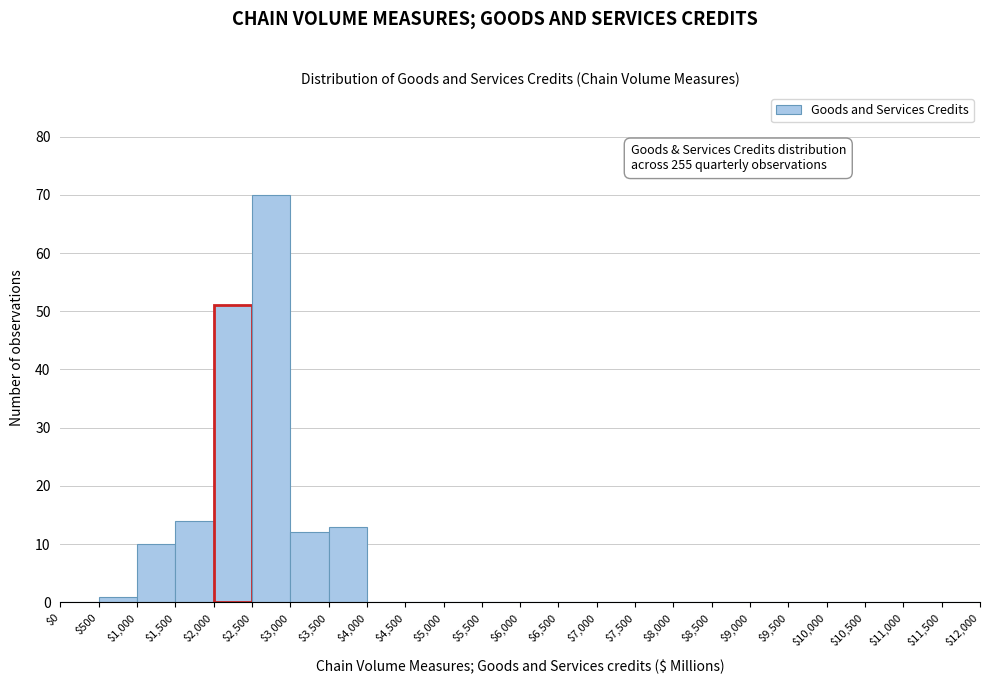

Which range on the x-axis has the tallest bar?

$2,500 to $3,000